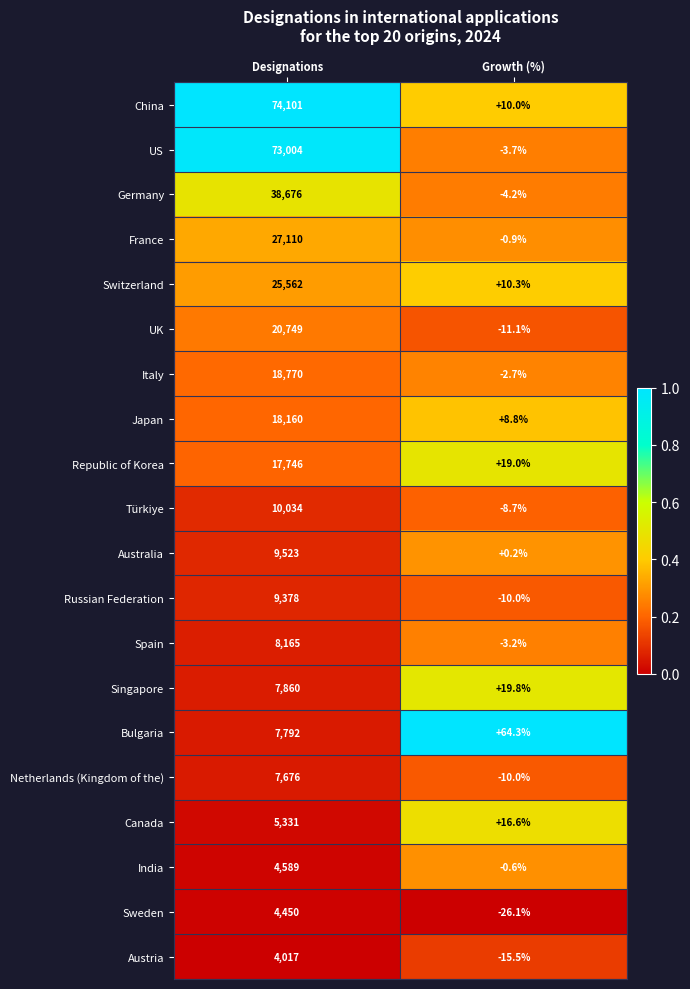

At which category is the sum across all series the highest?

Designations